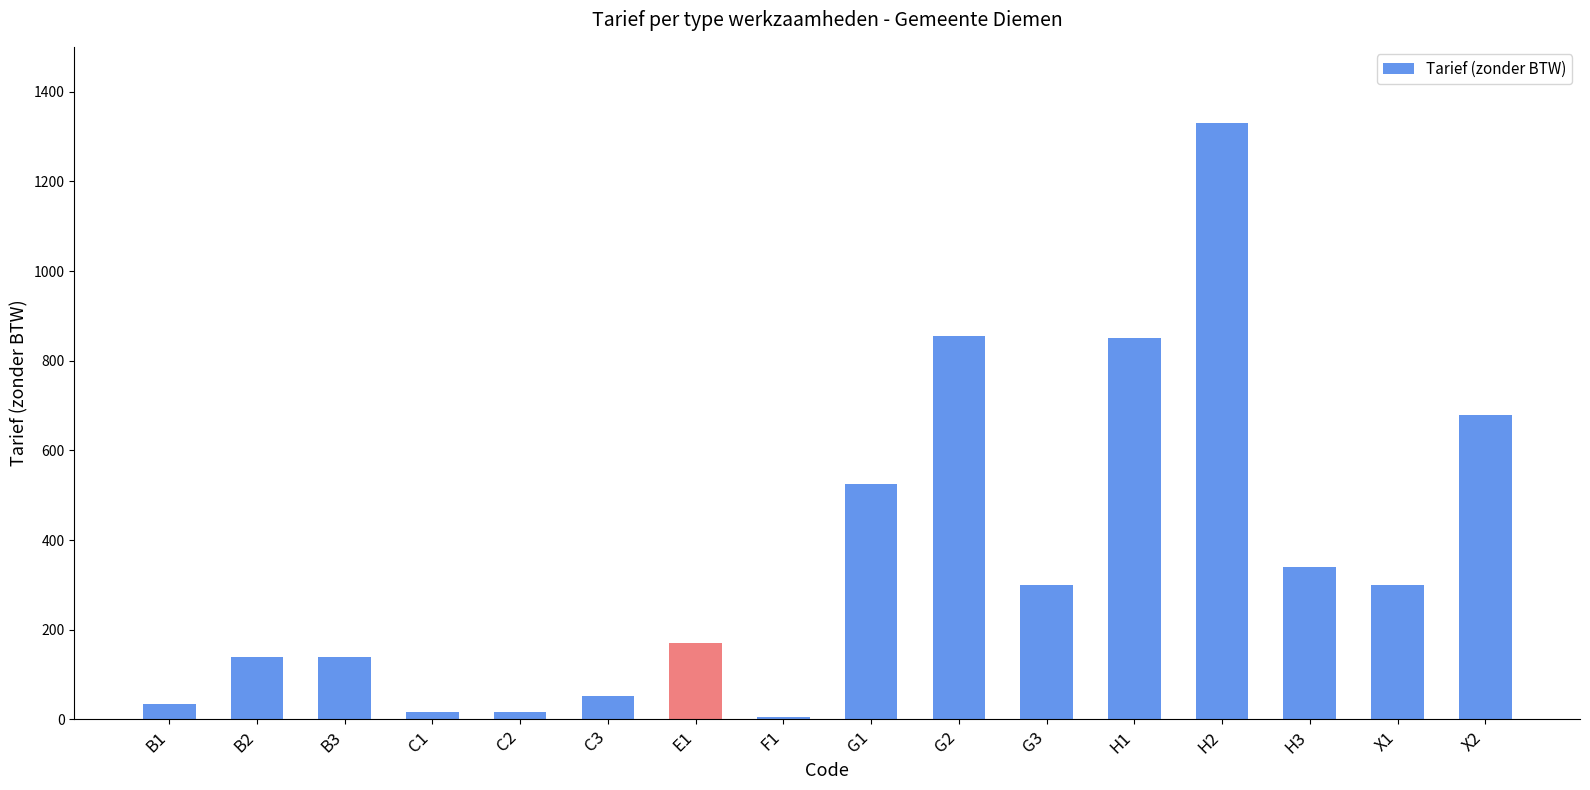

What is the smallest value displayed?

6.0